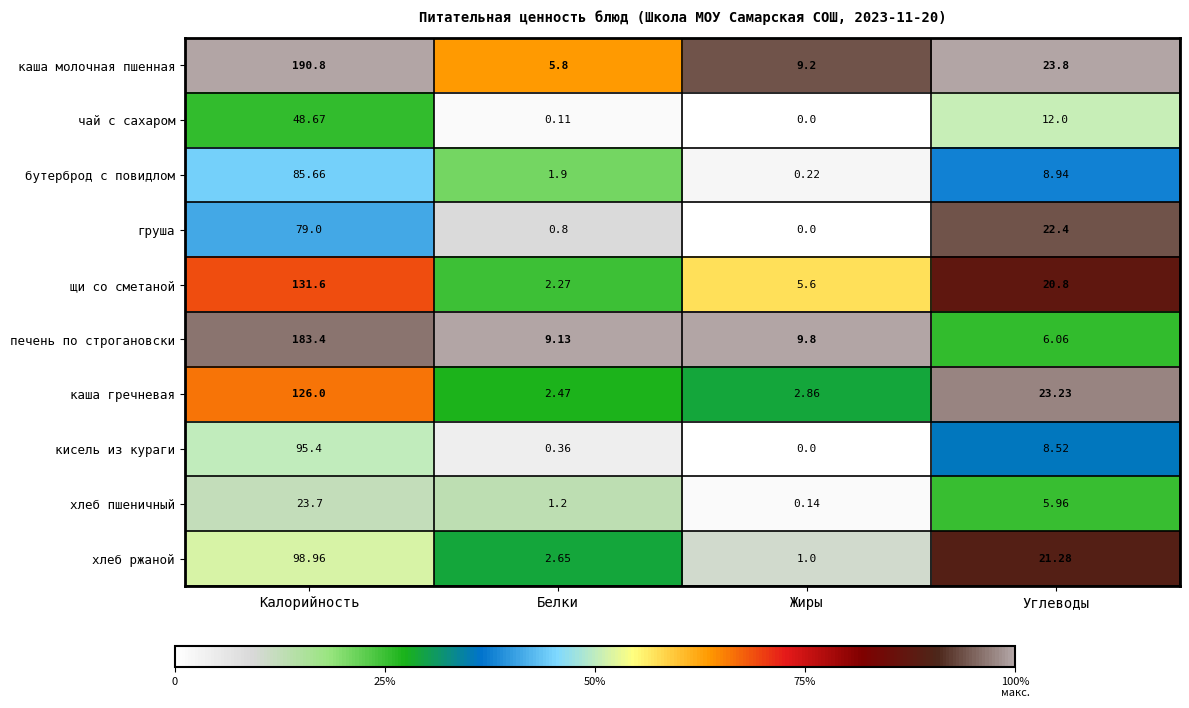

What is the total value across all series at Углеводы?

153.0